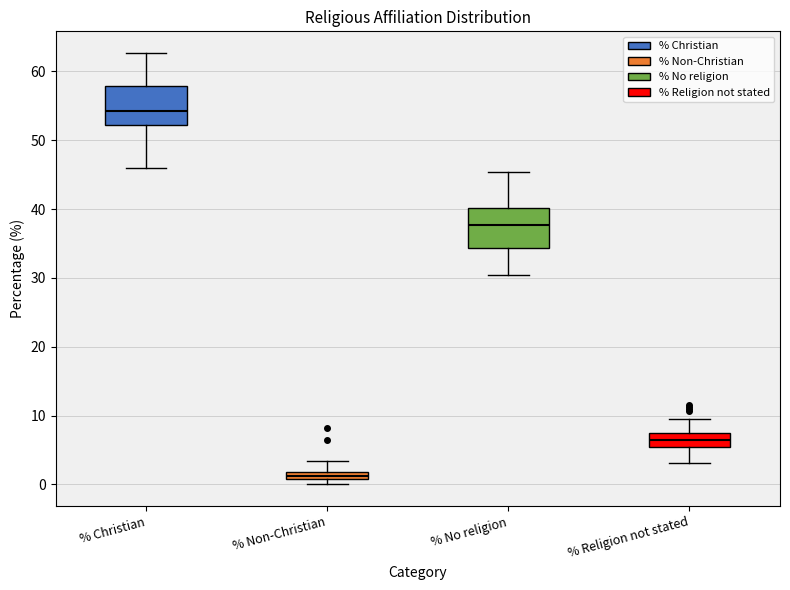

Where is the lower edge of the box for % Non-Christian on the y-axis? The values are not printed on the chart, so give them approximately, as read against the axis.

1